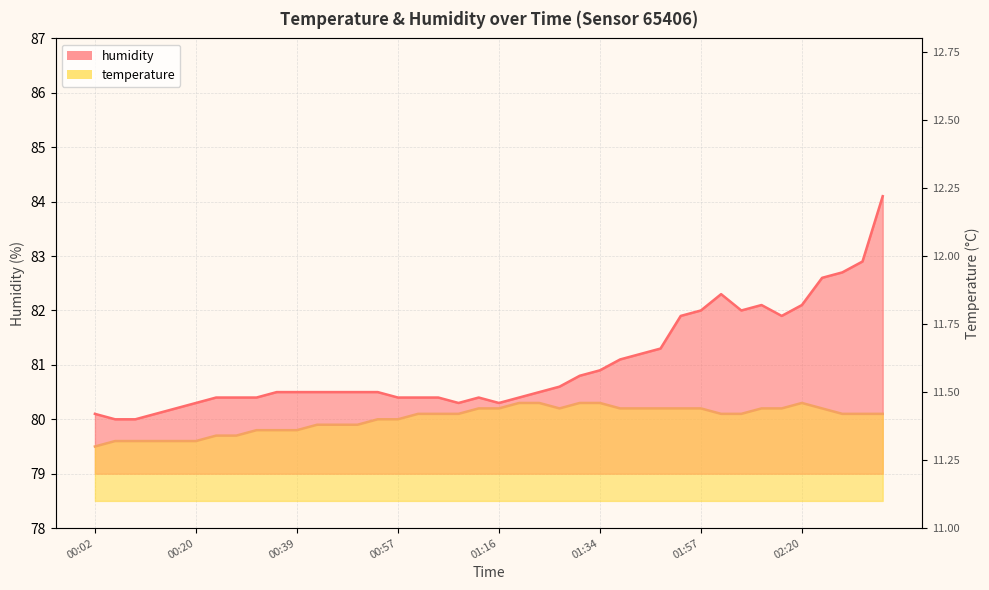

List the series in order of their peak value, highest first.

humidity, temperature